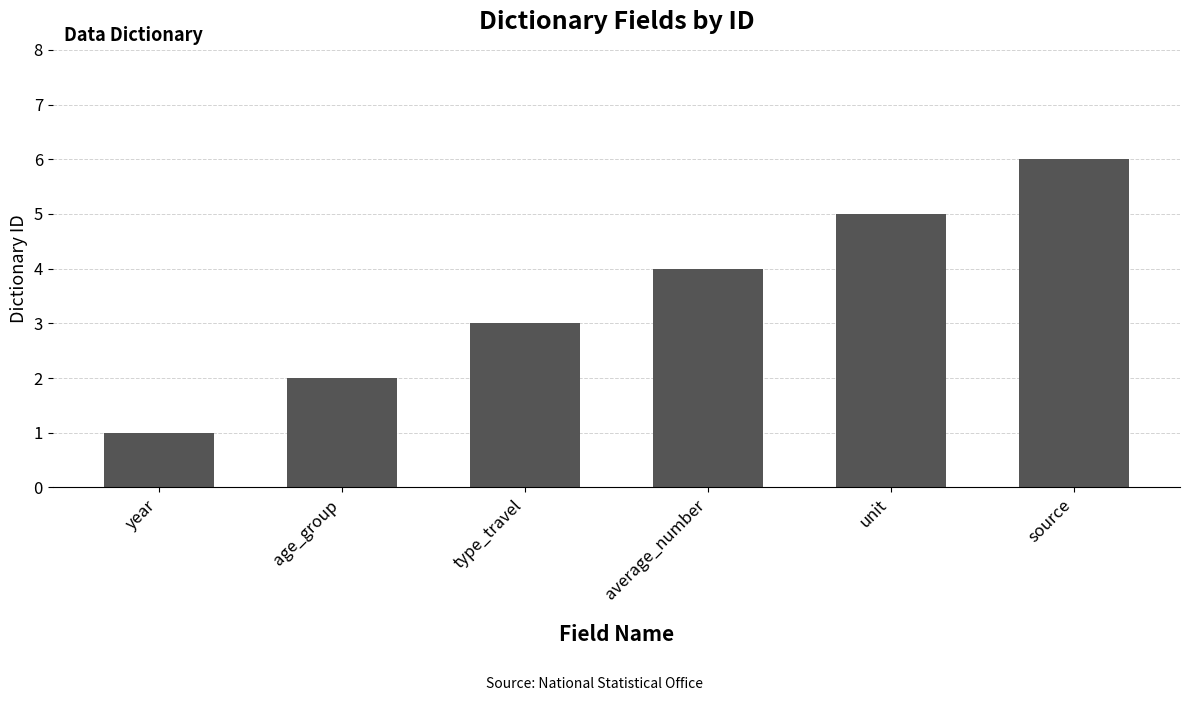

How many data points are less than 4?

3